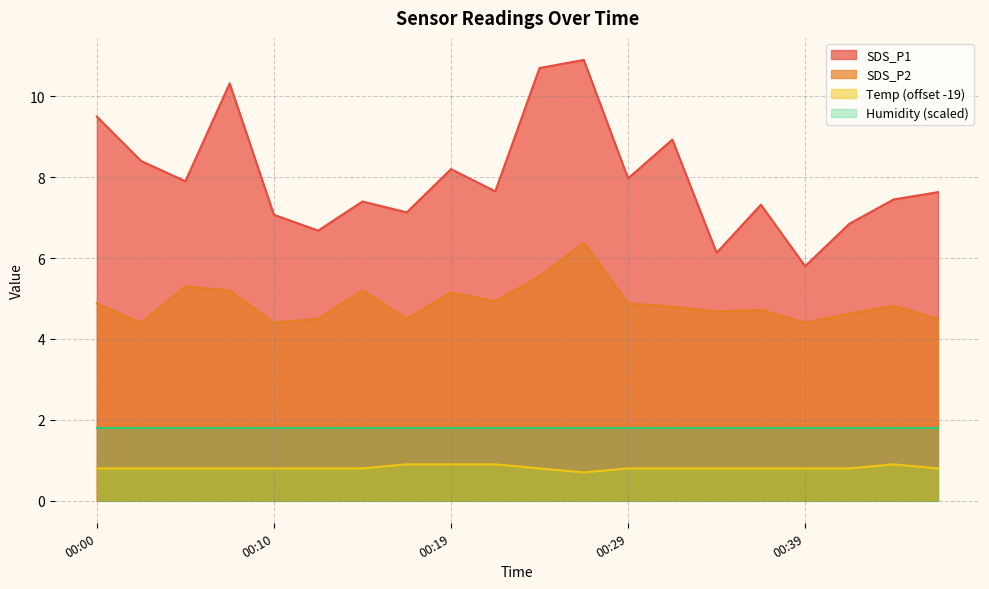

How many values in the SDS_P1 series are below 7?

4